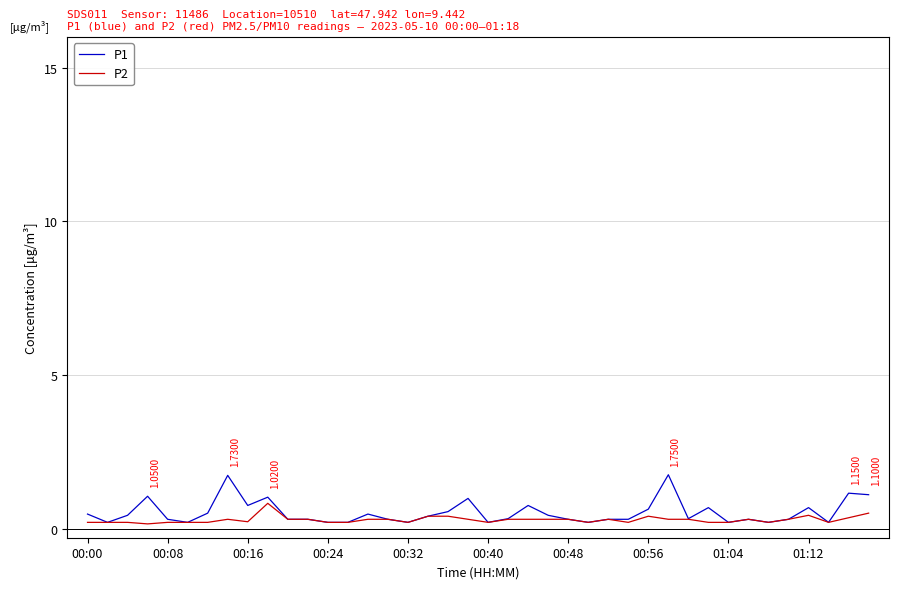

Which series has the widest spread of values?

P1